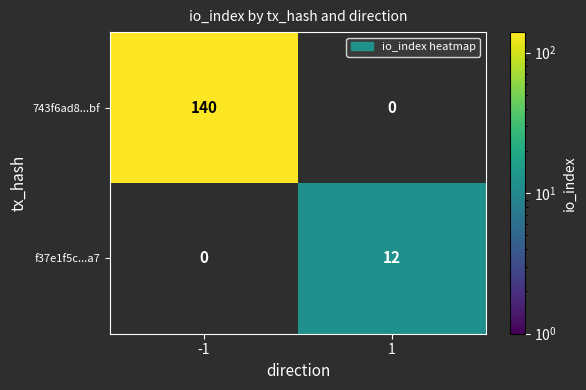

Which has a higher value, 1 or -1?

-1